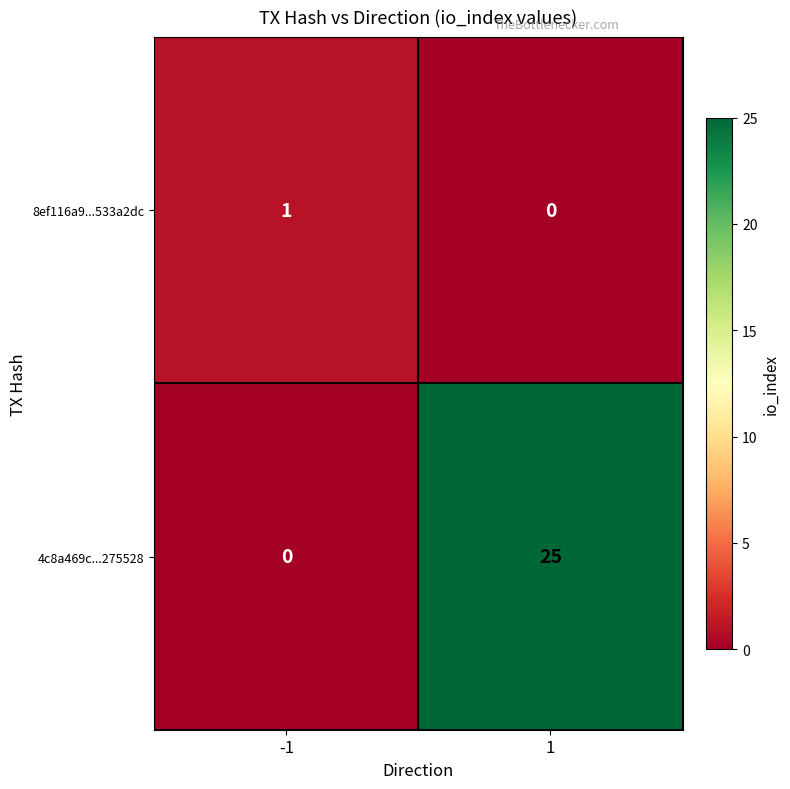

What is the greatest value displayed?

25